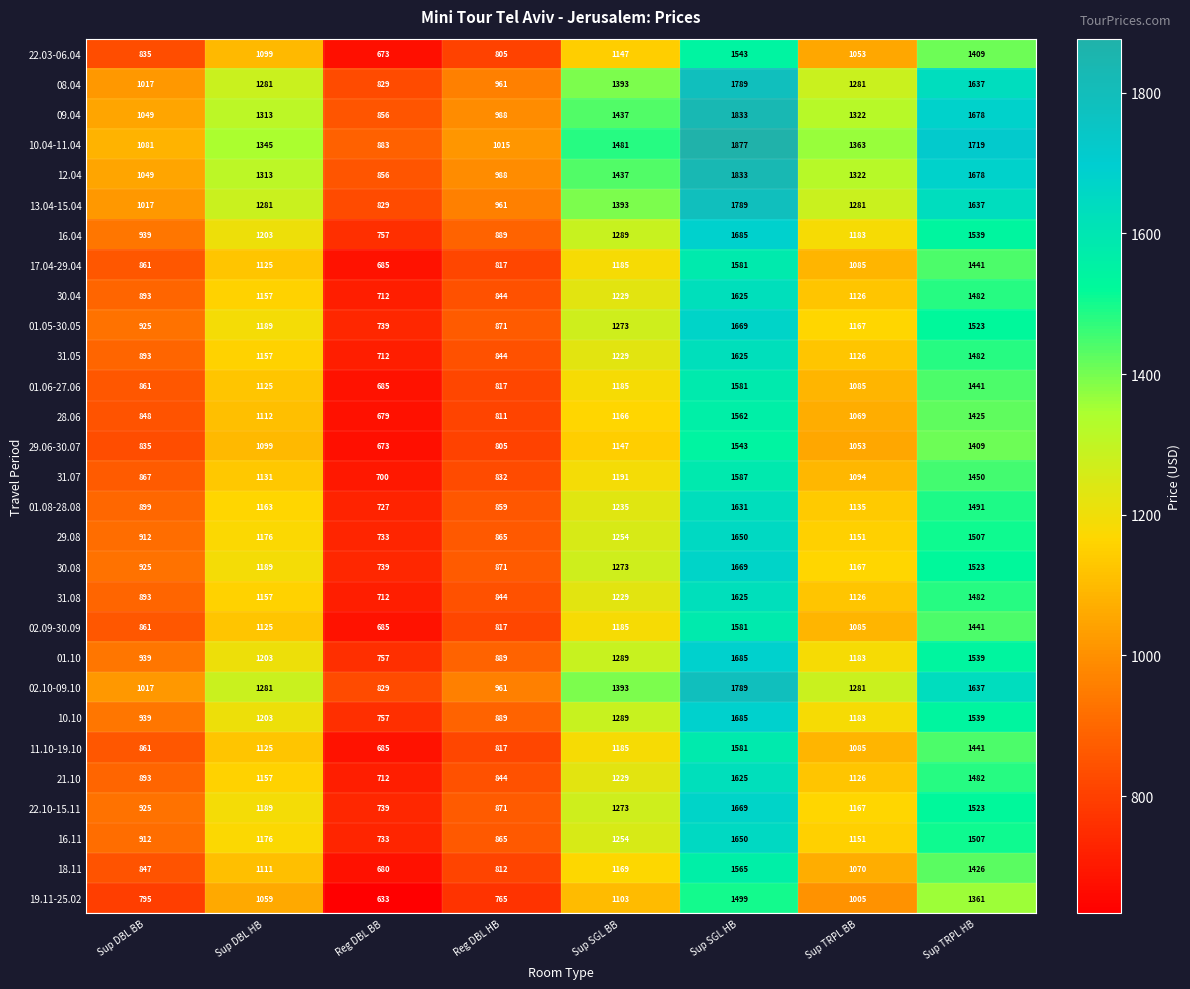

Read the 29.08 value at Sup TRPL HB, to the nearest 100.

1500